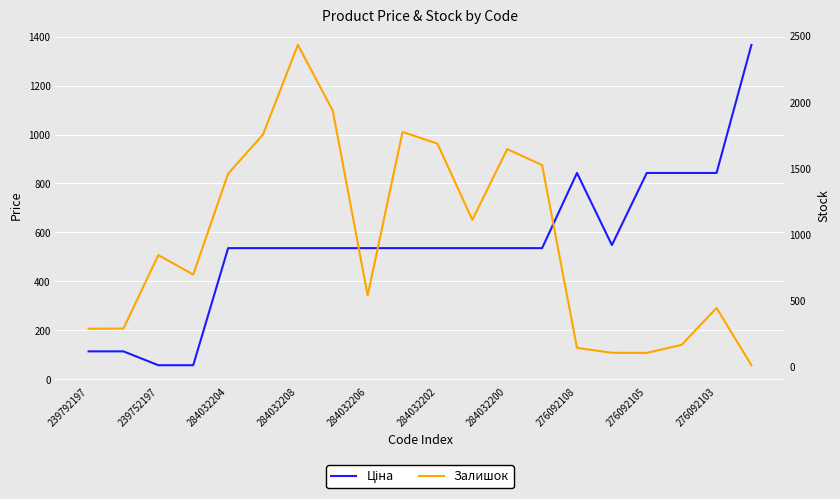

Which category has the lowest value across all series?

19